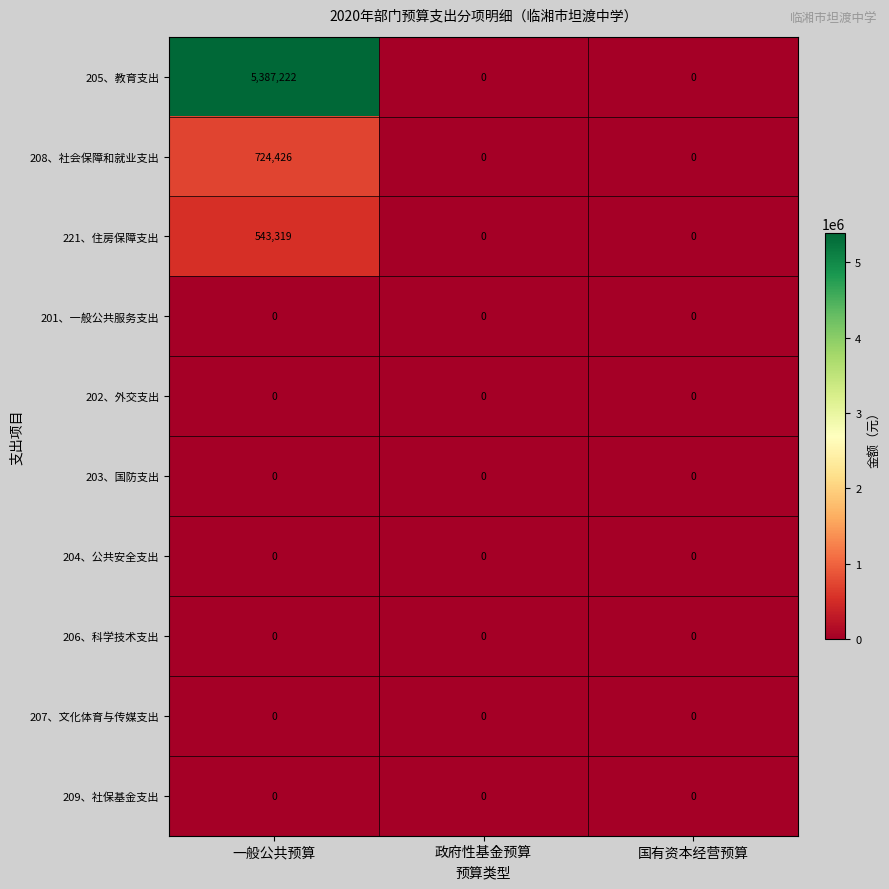

What is the maximum value shown in the chart?

5387222